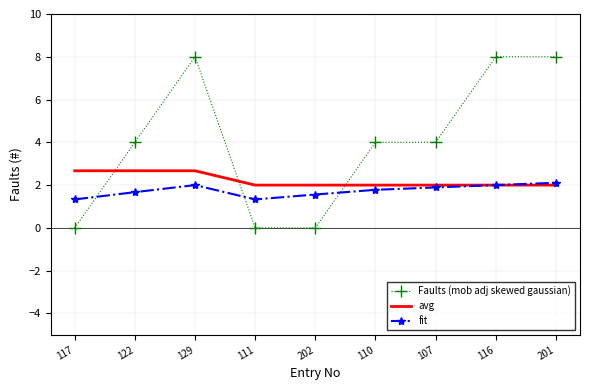

List the series in order of their overall mean, lowest first.

fit, avg, Faults (mob adj skewed gaussian)